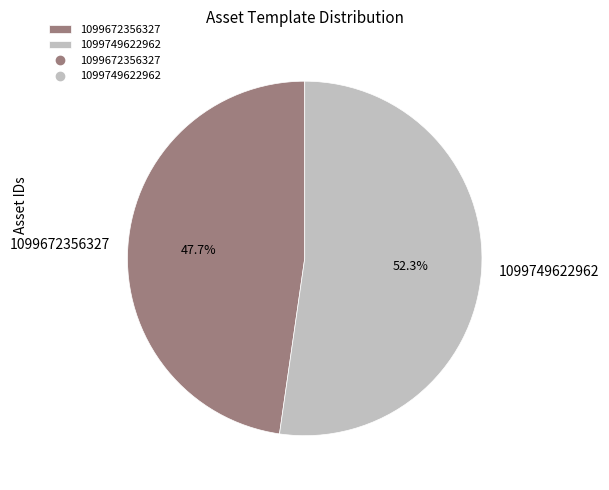

To the nearest percent, what is the average slice percentage?

50%